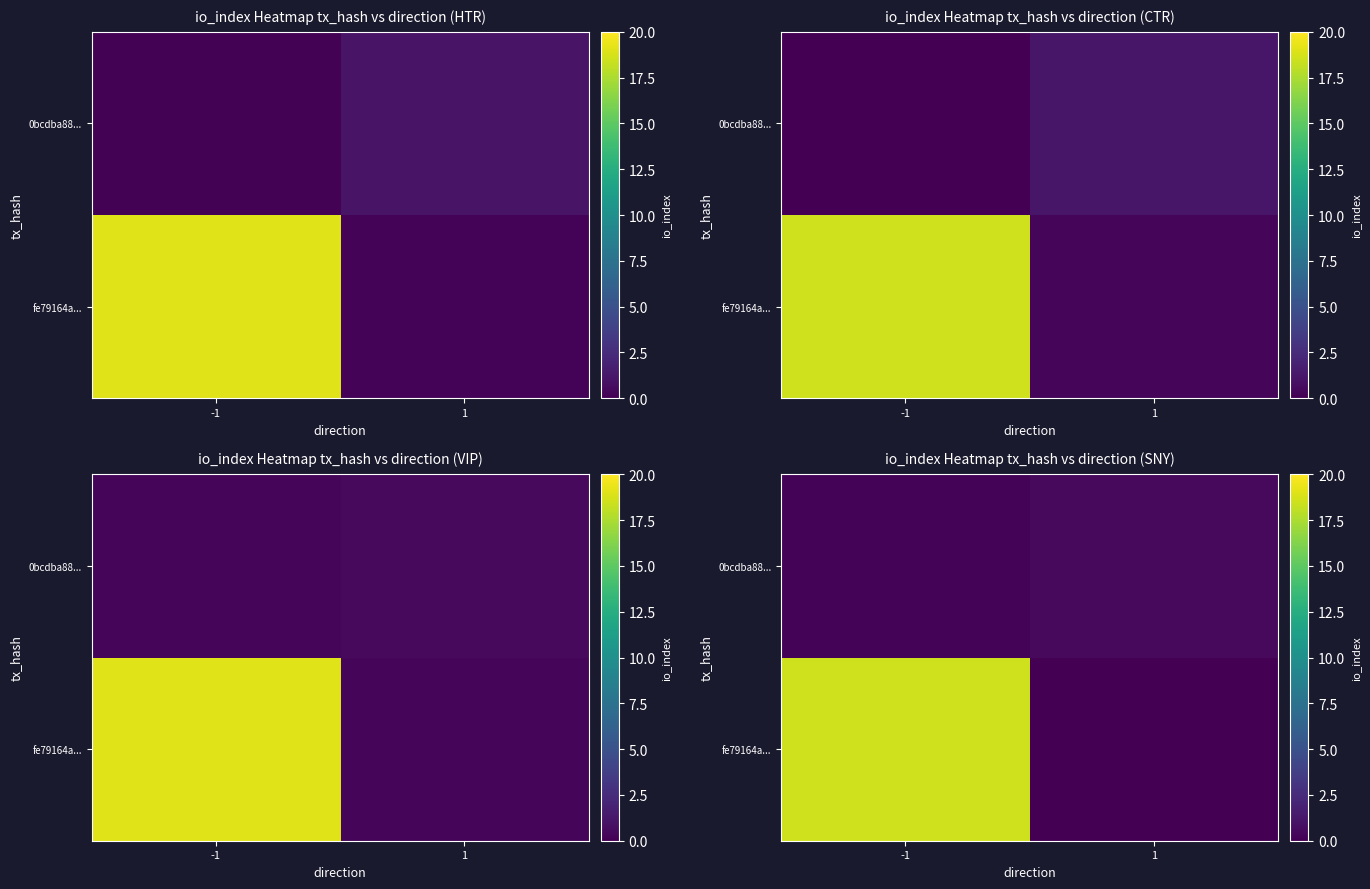

The value of row_1 at 1 is 0.8. True or false?

False